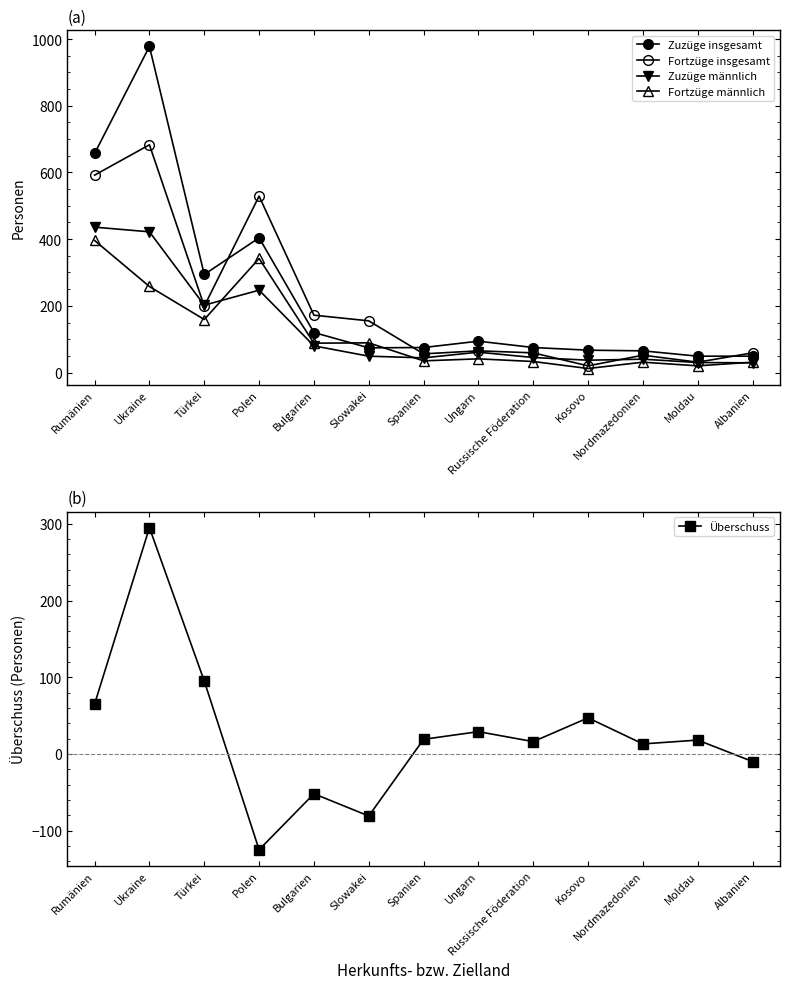

True or false: Fortzüge männlich and Fortzüge insgesamt cross at least once.

False